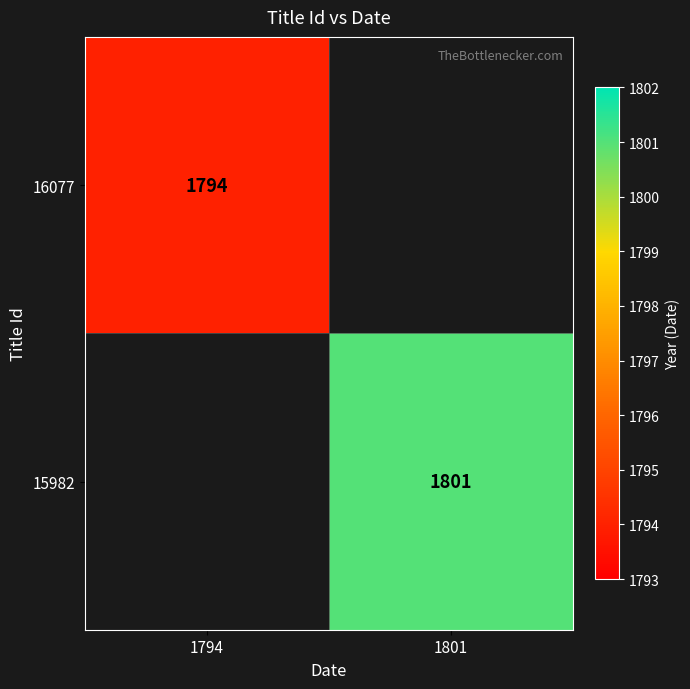

Is the value of 16077 at 1794 greater than the value of 15982 at 1801?

No